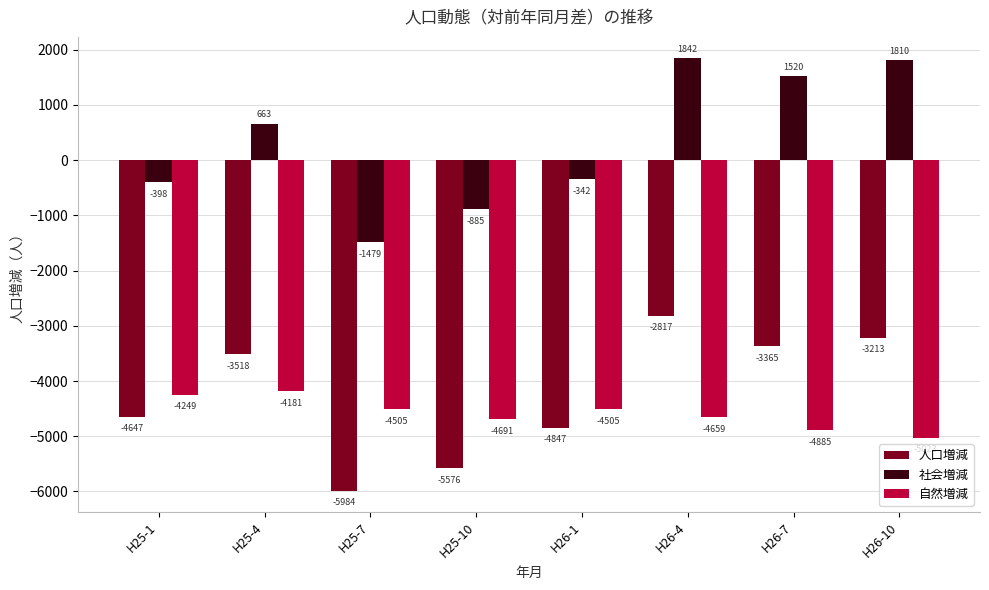

Is it true that 人口増減 equals -6440 at H26-1?

False